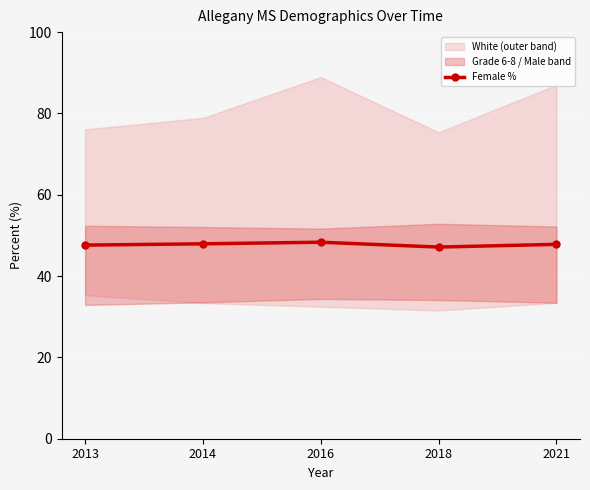

Reading left to right, extract all data points from this chart.

2013=47.6	2014=47.9	2016=48.3	2018=47.1	2021=47.8